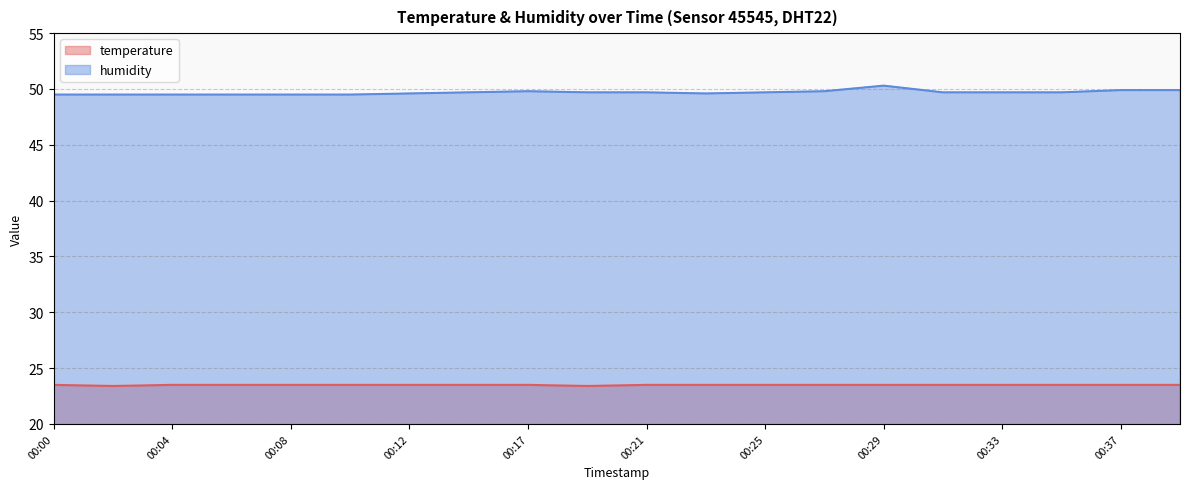

How many temperature values are between 23 and 24?

20